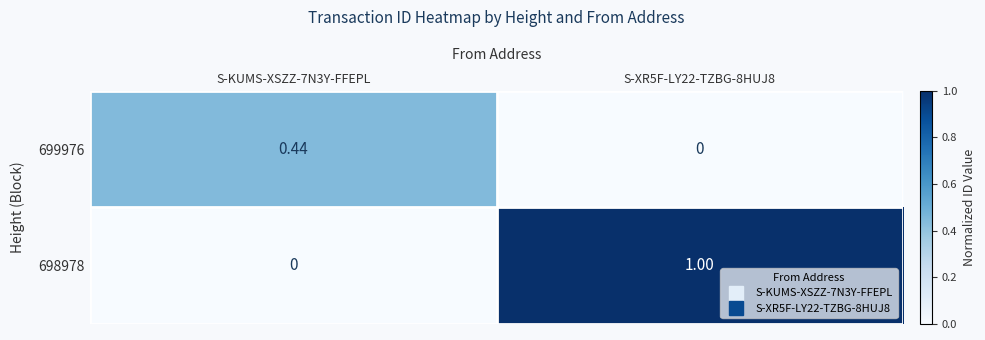

Is the value of 698978 at S-KUMS-XSZZ-7N3Y-FFEPL greater than the value of 699976 at S-KUMS-XSZZ-7N3Y-FFEPL?

No